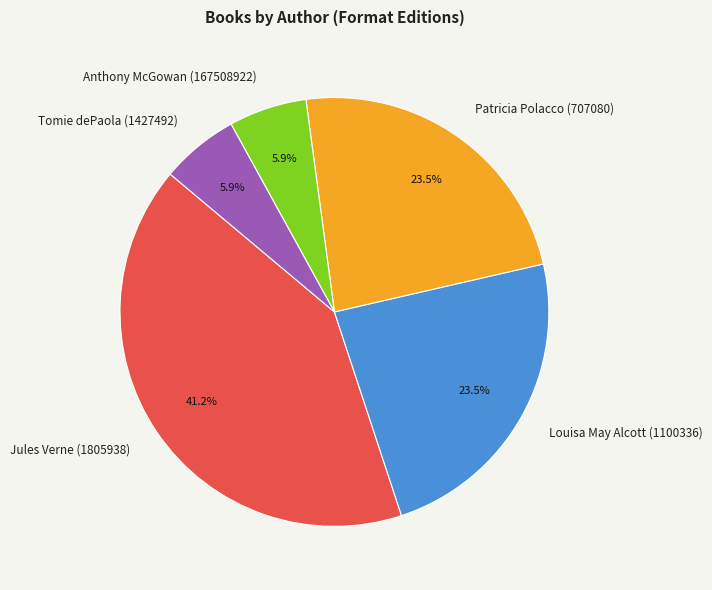

What percentage is the Tomie dePaola (1427492) slice, to the nearest percent?

6%